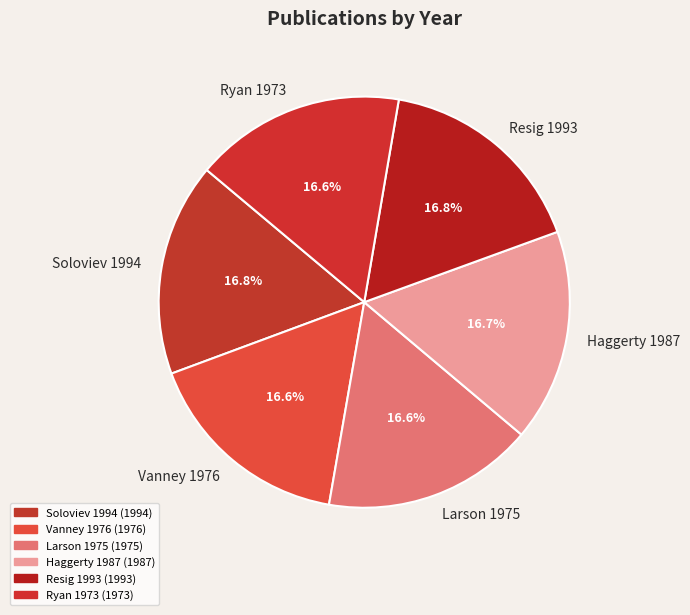

Count the number of slices in the pie.

6